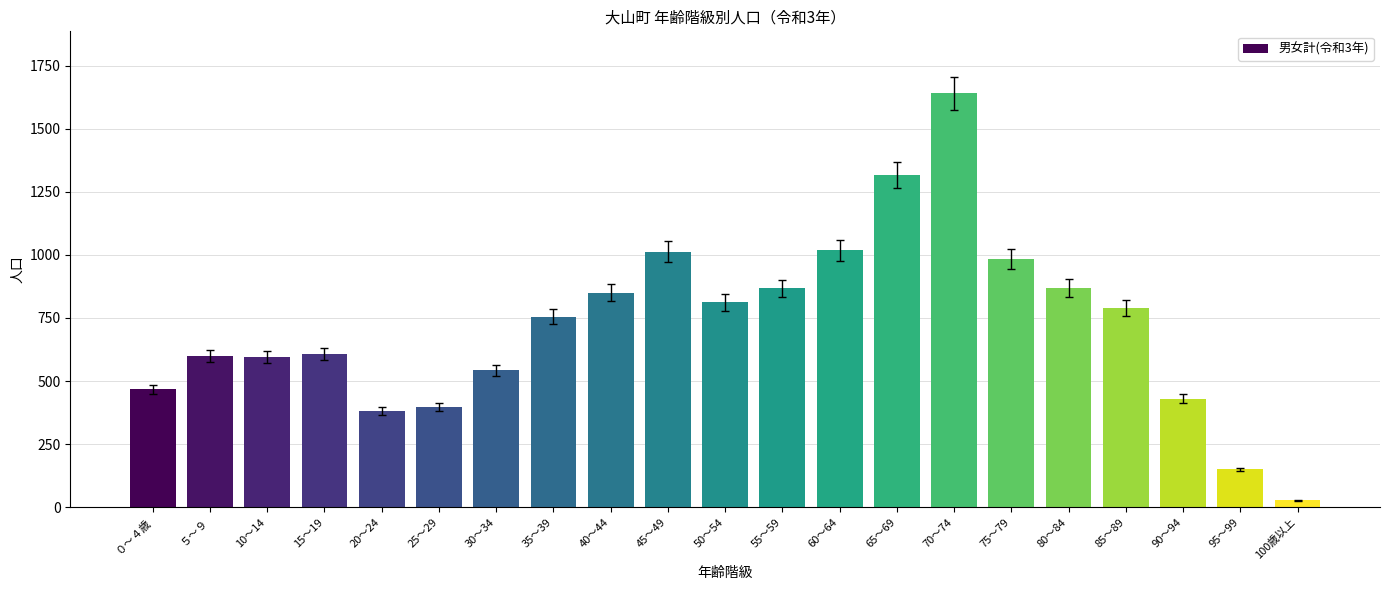

Between 20～24 and 50～54, which is larger?

50～54